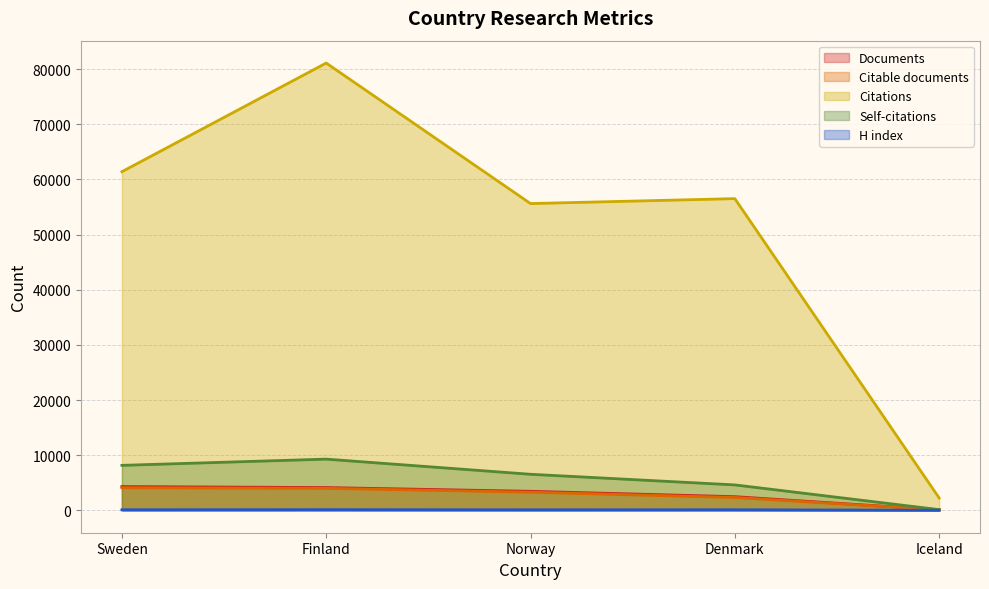

What is the difference between the maximum and minimum values in the Documents series?

4208